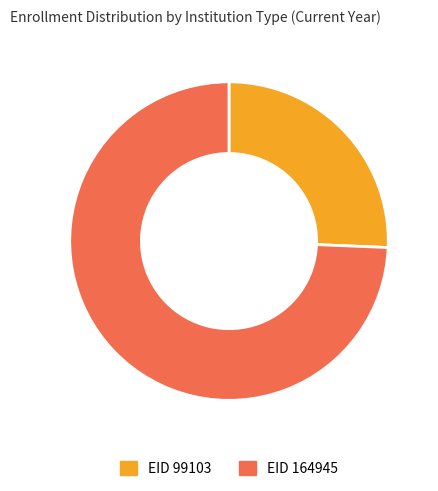

Does any single category account for the majority?

Yes